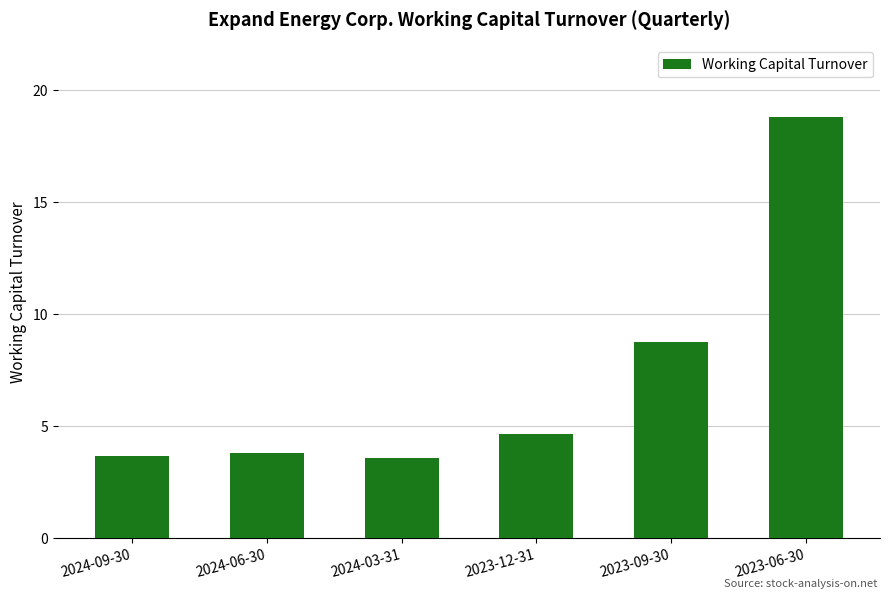

What is the smallest value displayed?

3.6